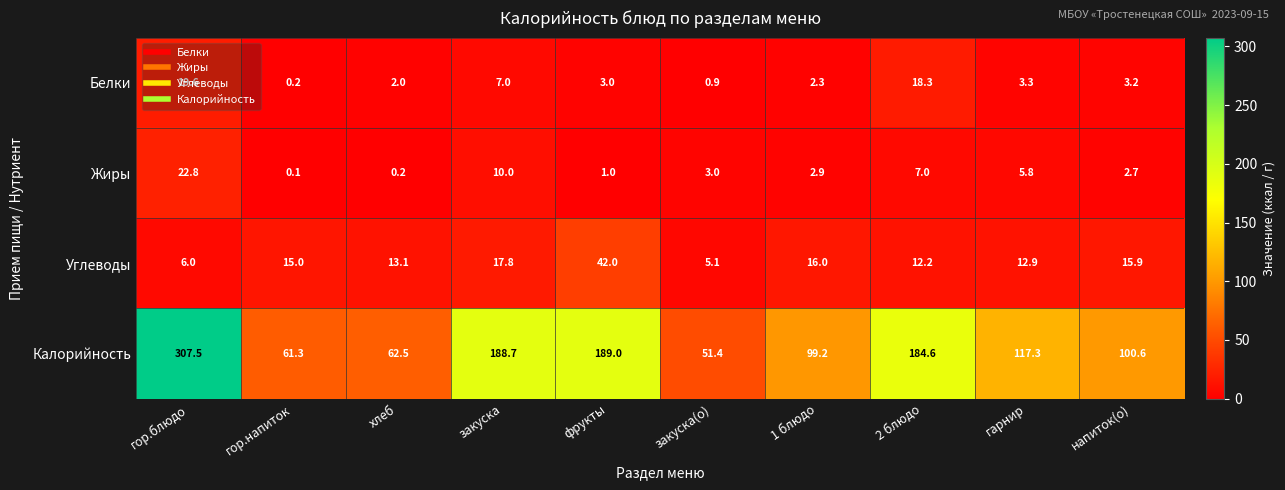

What is the difference between the maximum and minimum values in the Калорийность series?

256.1